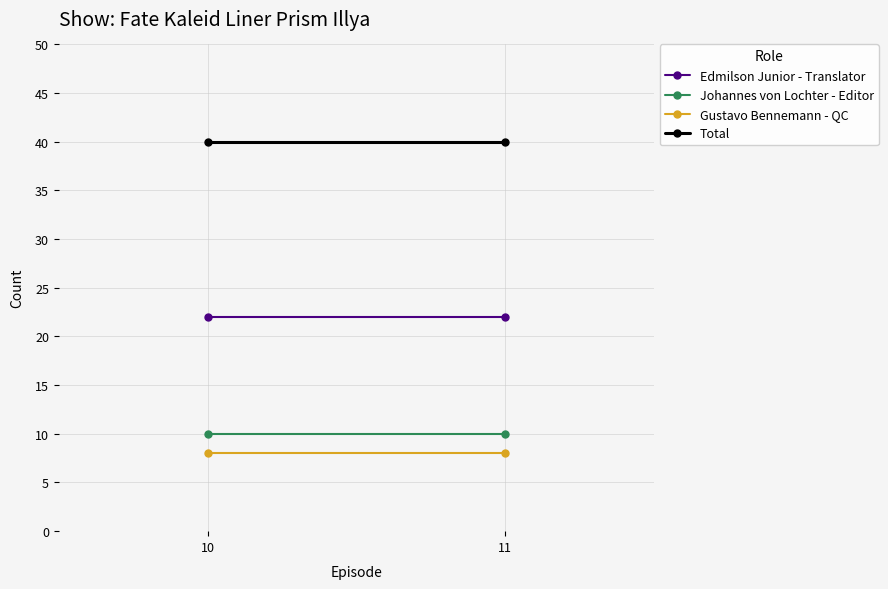

Where is Total nearest to the value 40?

10